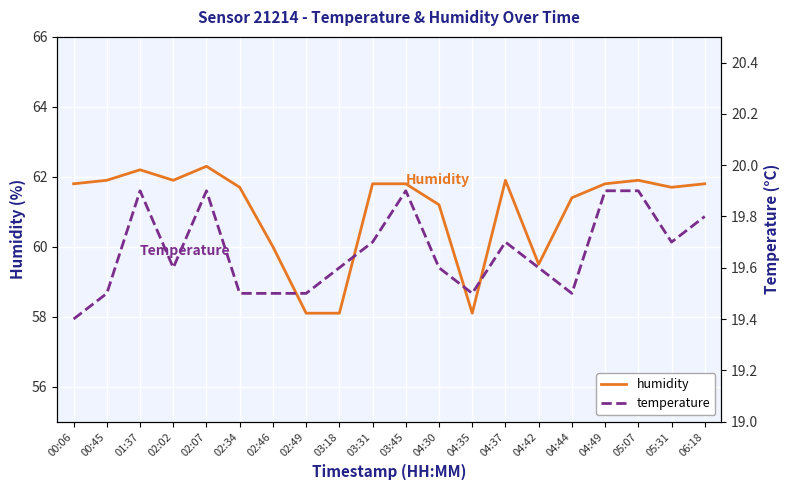

Is the value of humidity at 04:42 greater than the value of temperature at 02:49?

Yes